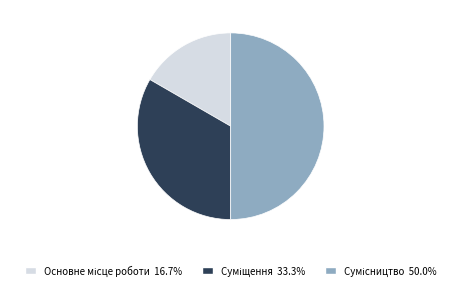

Is it true that Основне місце роботи is 8% of the pie?

False